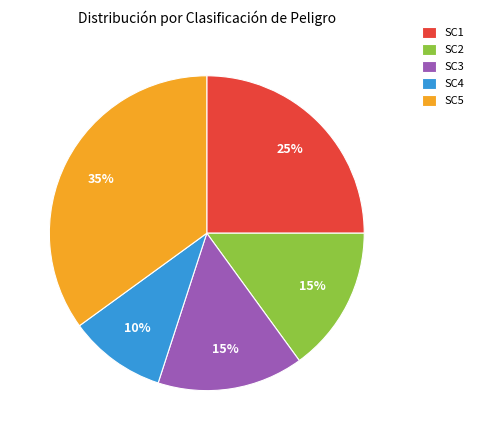

Which category has the smallest portion of the pie?

SC4